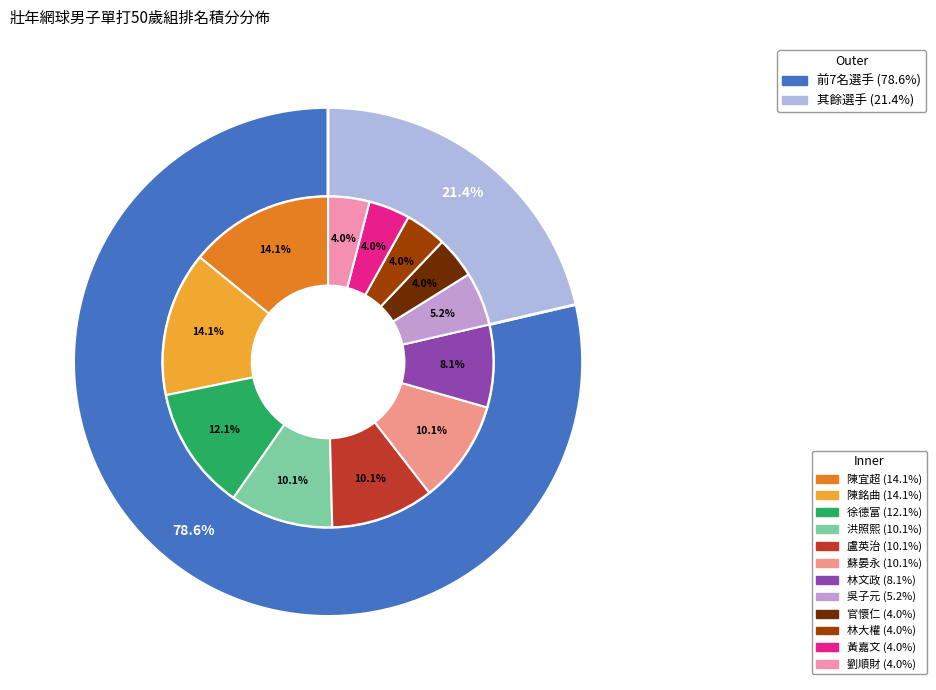

What is the change in value from 洪照熙 to 官懷仁?

-15